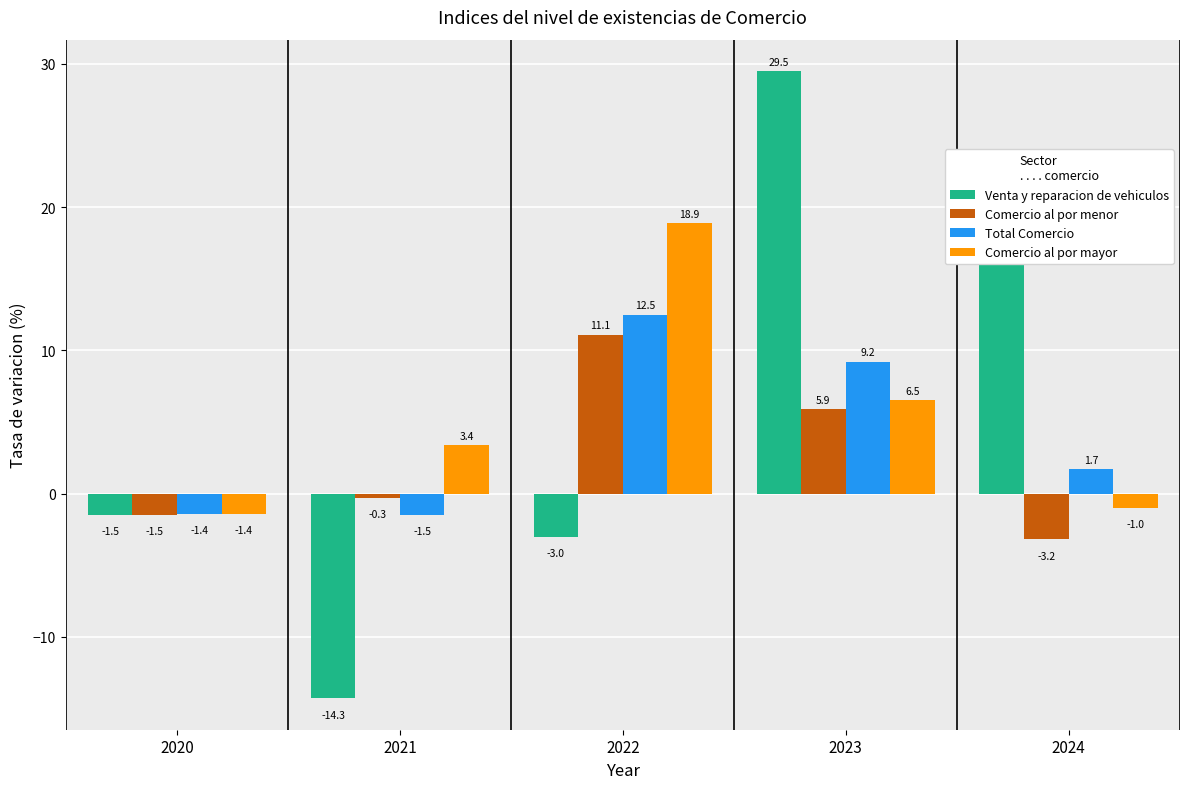

Read the Venta y reparacion de vehiculos value at 2021.

-14.3